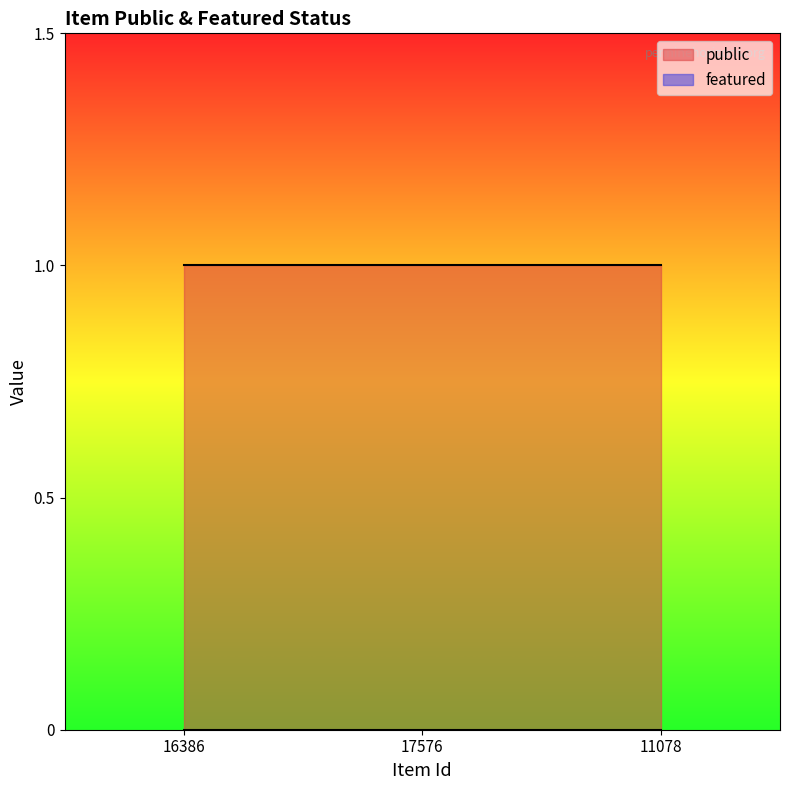

What are all the series names shown in the legend?

public, featured